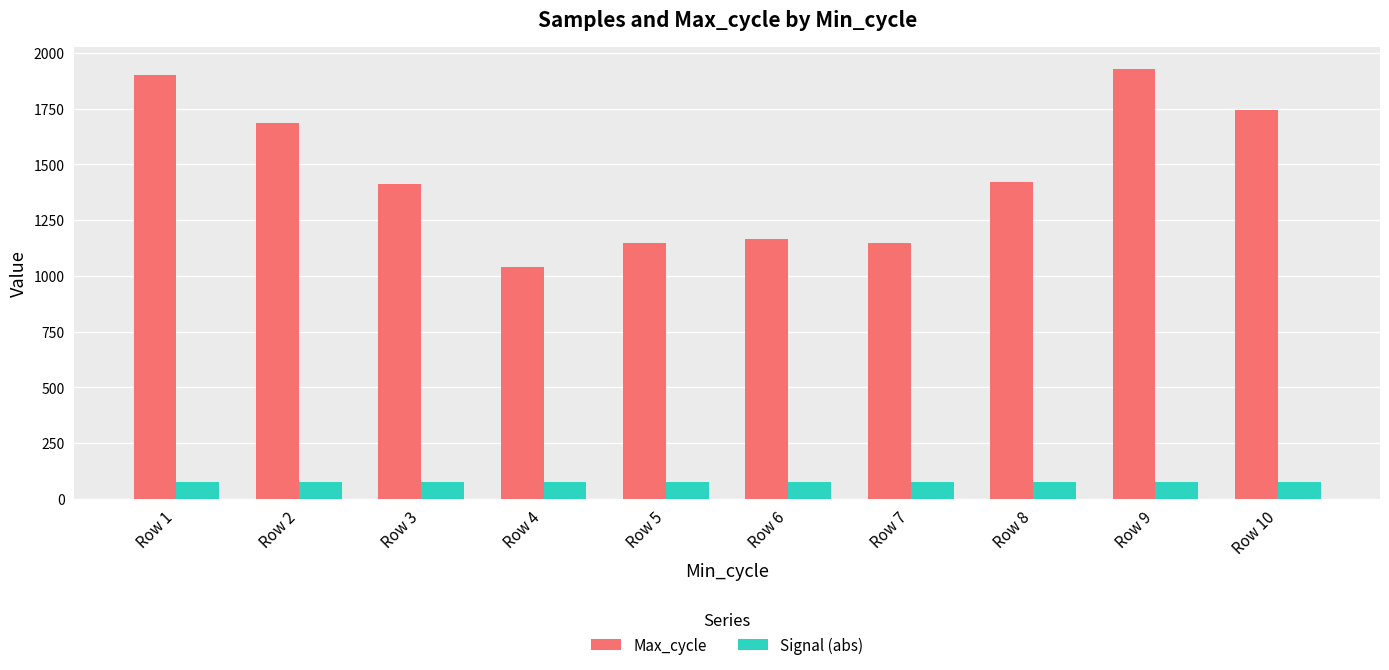

What is the smallest value displayed?

74